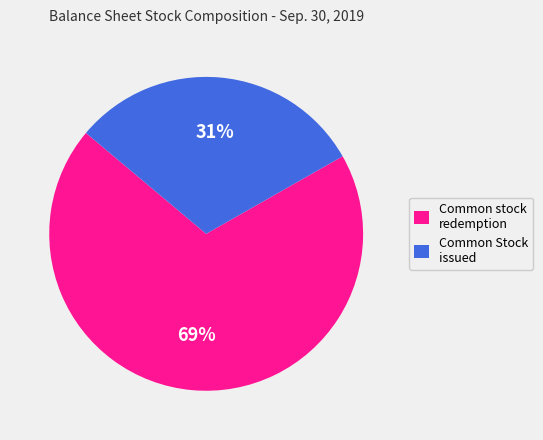

Does any single category account for the majority?

Yes